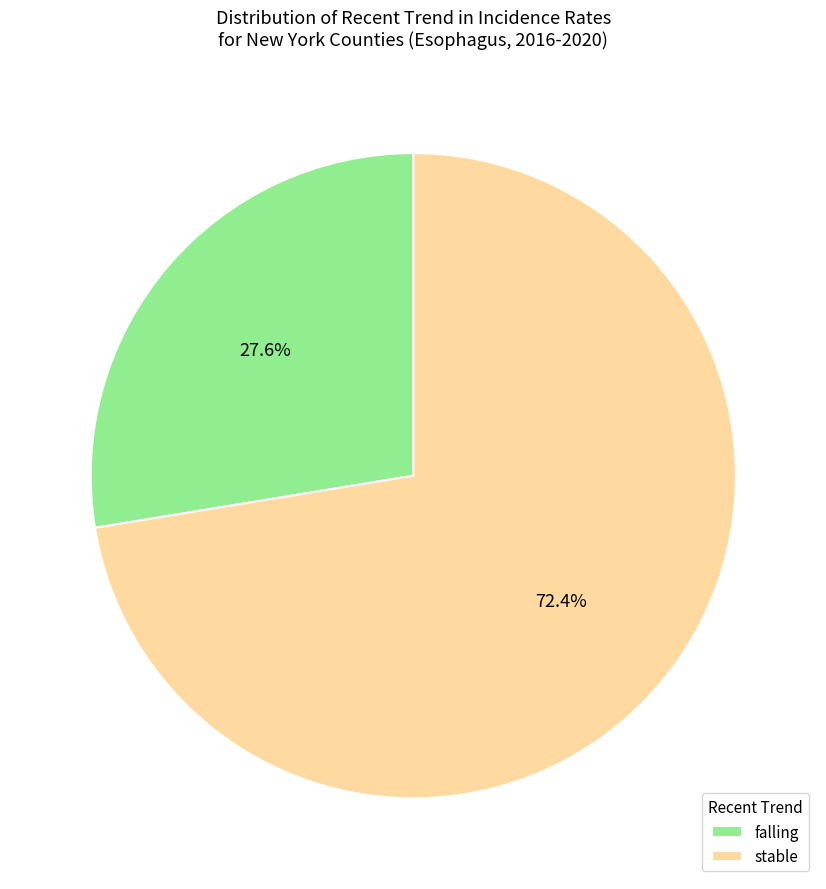

To the nearest percent, what is the difference between the largest and smallest slice percentages?

45%